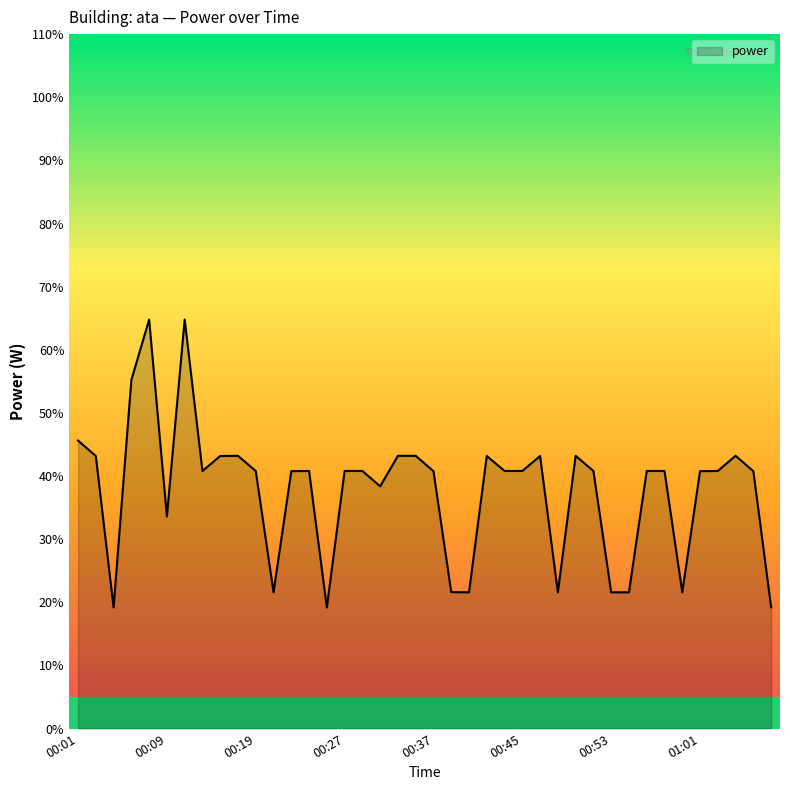

What is the maximum value shown in the chart?

64.8